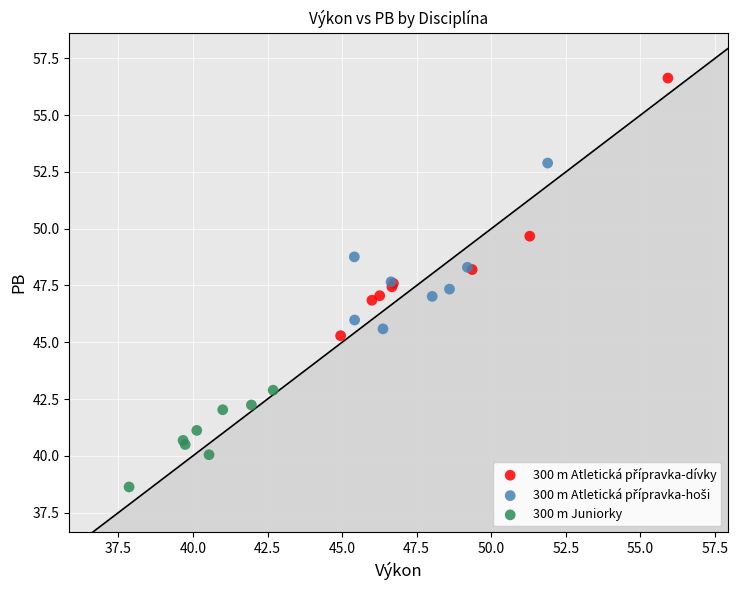

Which series reaches the minimum Y coordinate?

300 m Juniorky